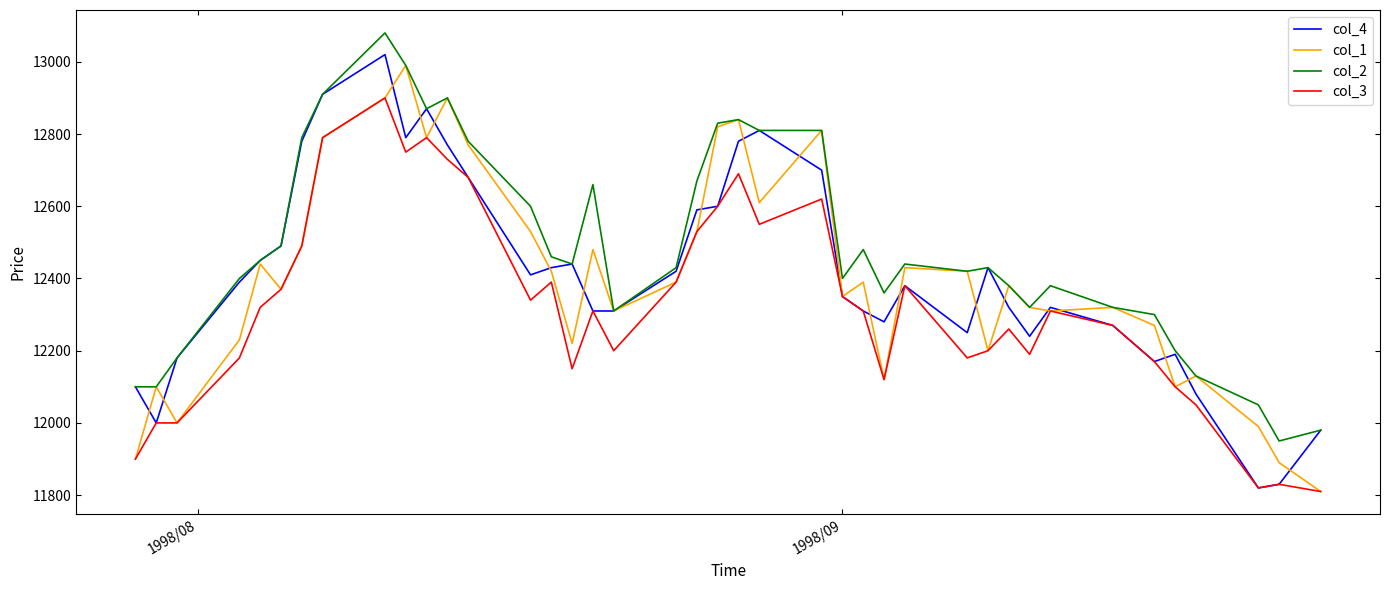

True or false: col_3 and col_2 cross at least once.

False